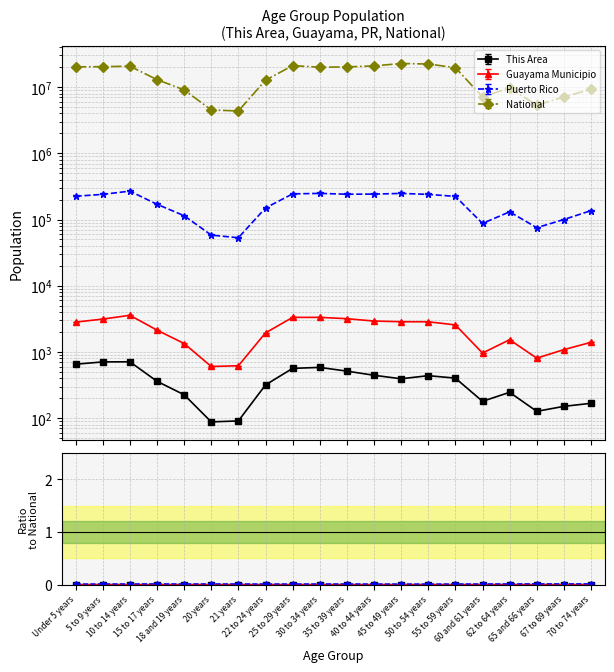

What is the total value across all series at 30 to 34 years?

20214189